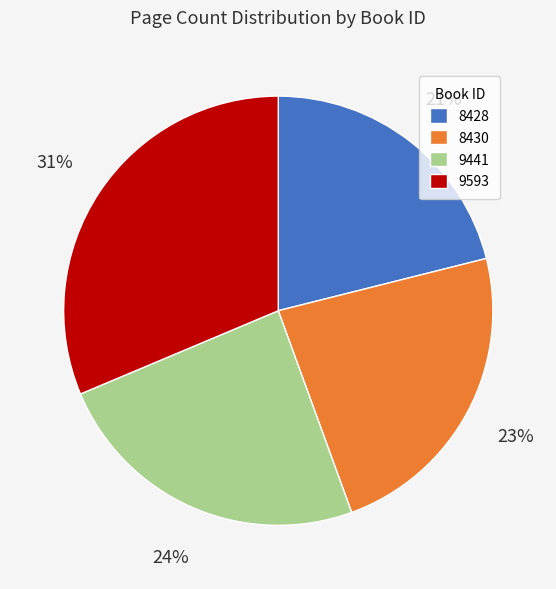

The 9441 slice represents 24% of the pie. True or false?

True